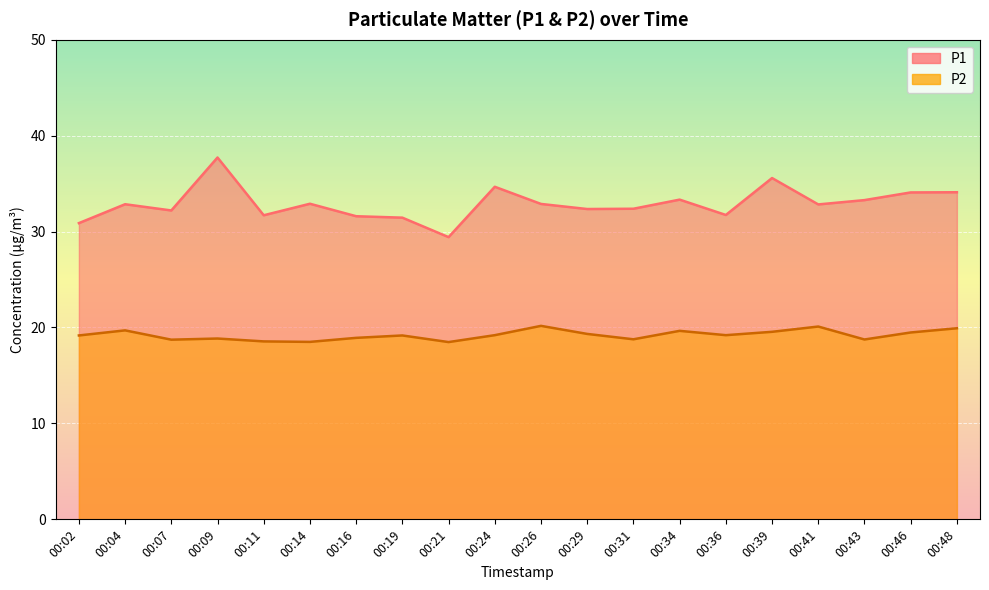

What are all the series names shown in the legend?

P1, P2